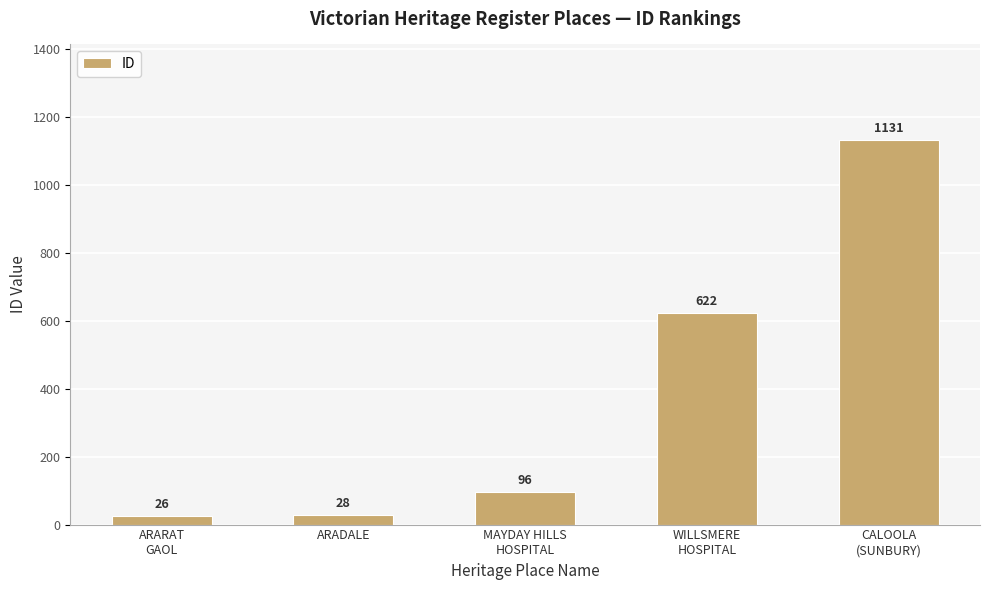

What is the label of the 5th bar from the left?

CALOOLA
(SUNBURY)